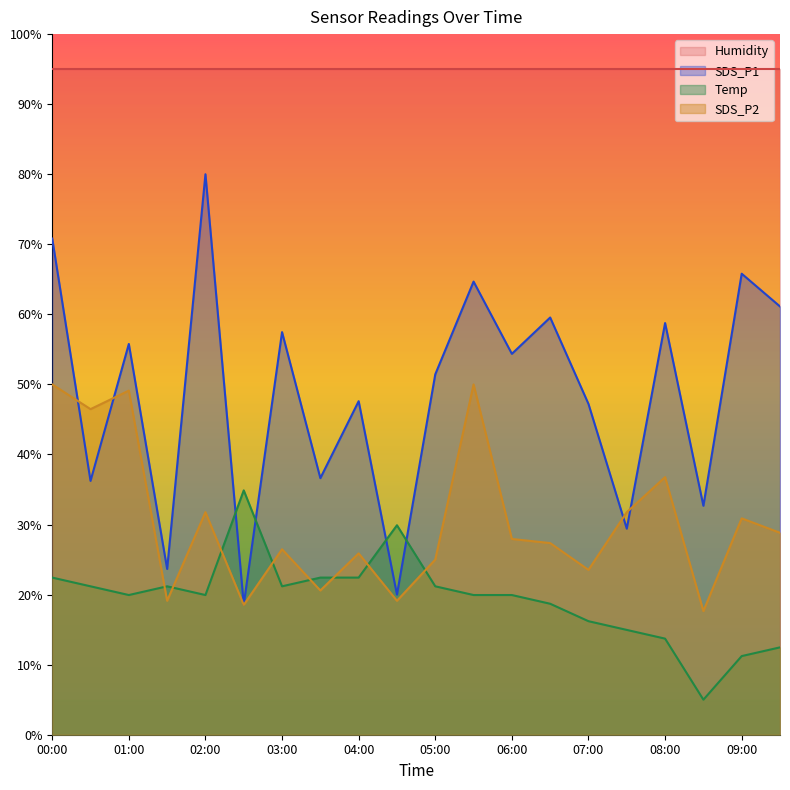

Is the value of SDS_P2 at 04:00 greater than the value of SDS_P1 at 01:00?

No